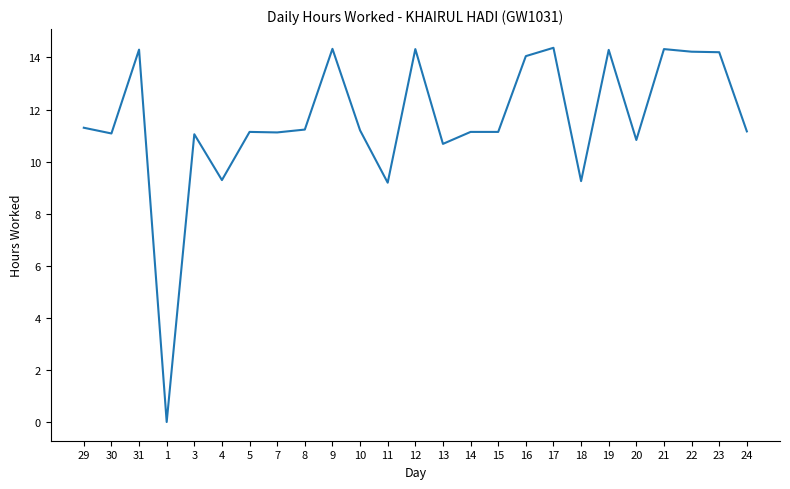

Where is the first local minimum?

30